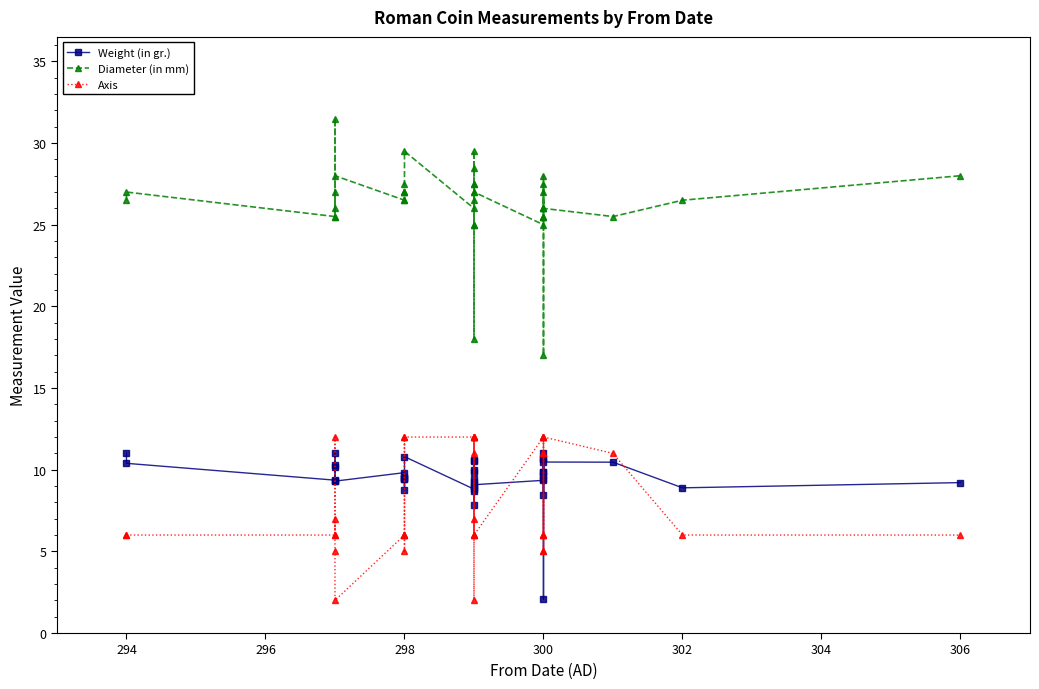

True or false: Axis has a value of 10.8 at 298.

False